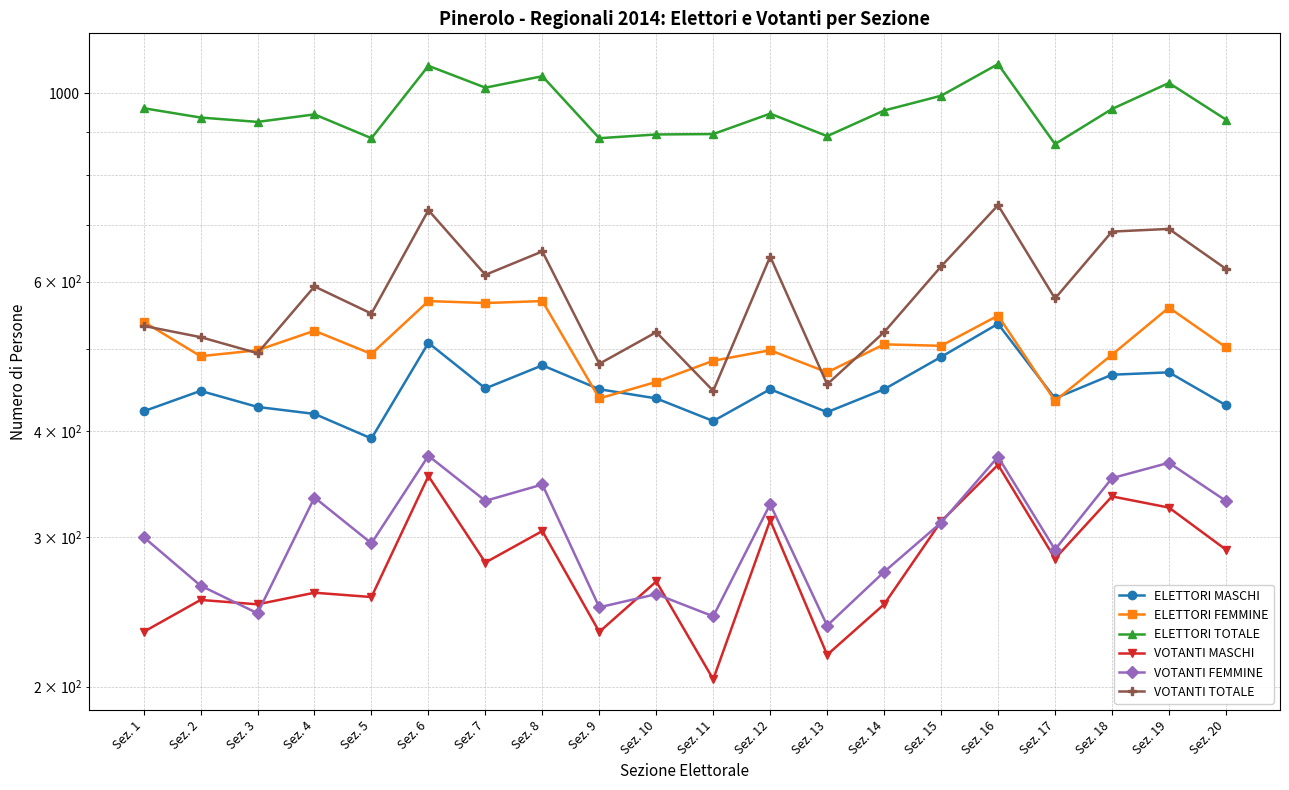

Reading left to right, list all the values displayed in this chart.

ELETTORI MASCHI: 422	446	427	419	392	508	449	478	448	437	411	448	421	448	489	535	437	466	469	429
ELETTORI FEMMINE: 538	490	498	525	493	569	566	569	437	457	484	498	469	506	504	547	434	492	559	502
ELETTORI TOTALE: 960	936	925	944	885	1077	1015	1047	885	894	895	946	890	954	993	1082	871	958	1028	931
VOTANTI MASCHI: 232	253	250	258	255	354	280	305	232	266	204	314	218	250	313	365	283	335	325	290
VOTANTI FEMMINE: 300	263	244	334	295	374	331	346	248	257	242	328	236	273	312	373	290	352	367	331
VOTANTI TOTALE: 532	516	494	592	550	728	611	651	480	523	446	642	454	523	625	738	573	687	692	621